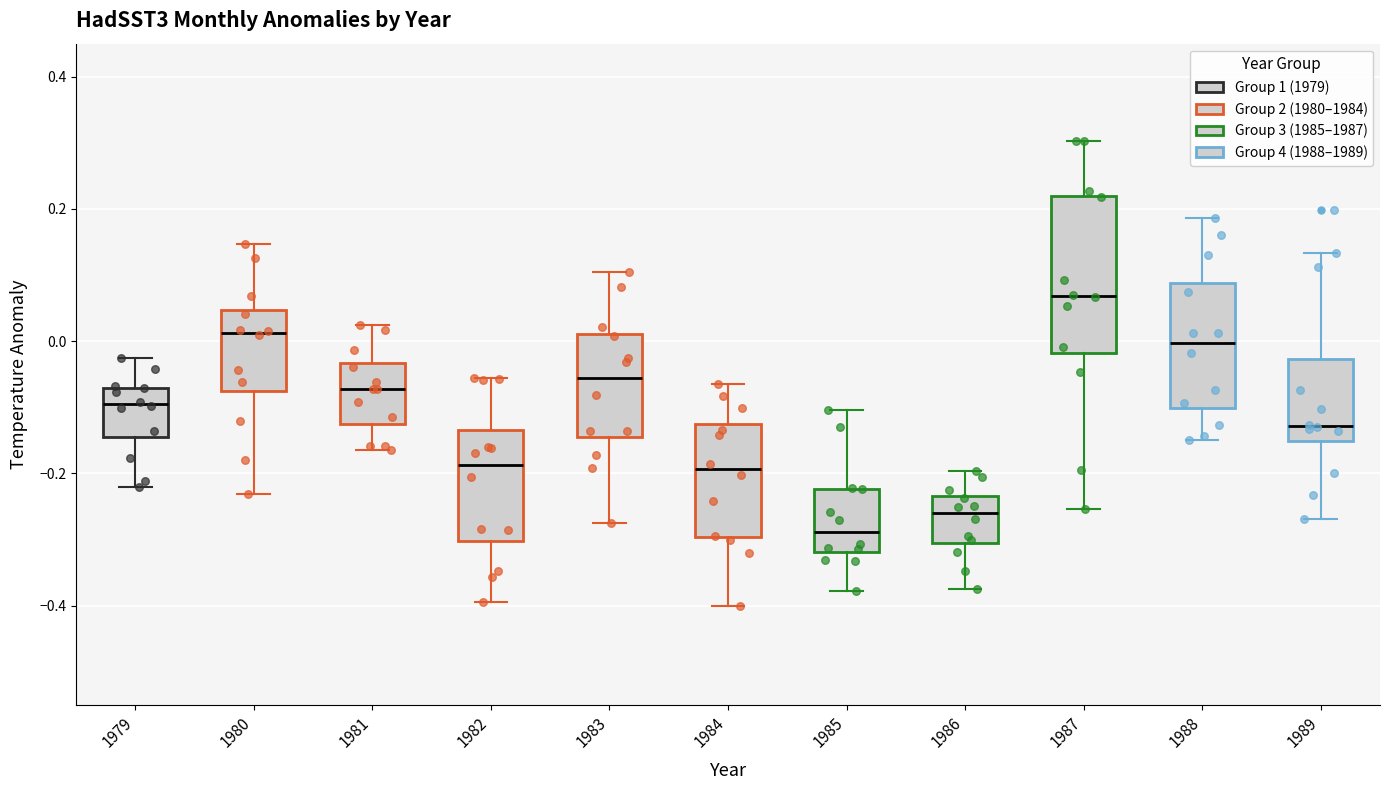

Where does the median line of the box at x = 1981 sit on the y-axis? The values are not printed on the chart, so give them approximately, as read against the axis.

-0.08